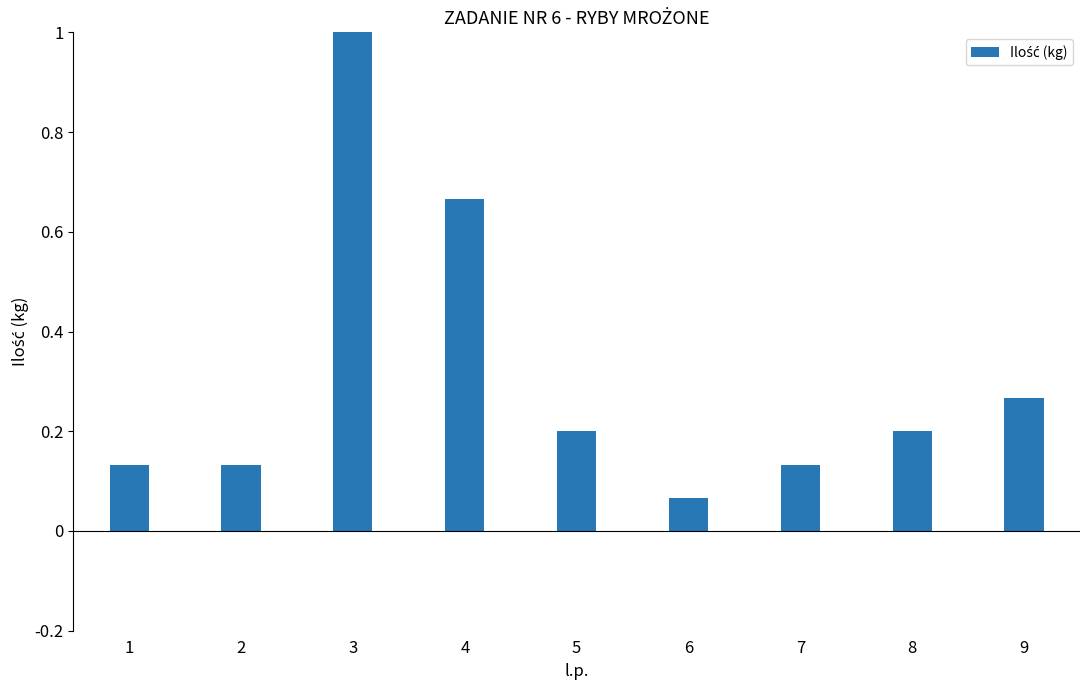

What is the maximum value shown in the chart?

1.0